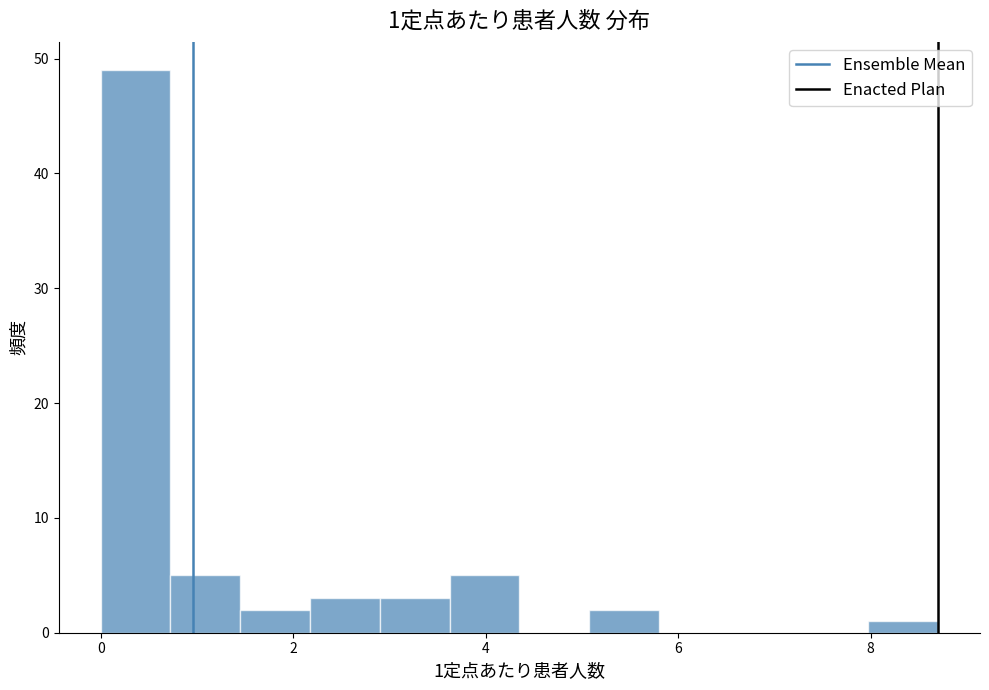

Around what value on the x-axis is the tallest bar? Give the approximate position of its centre, as read against the axis.

0.4